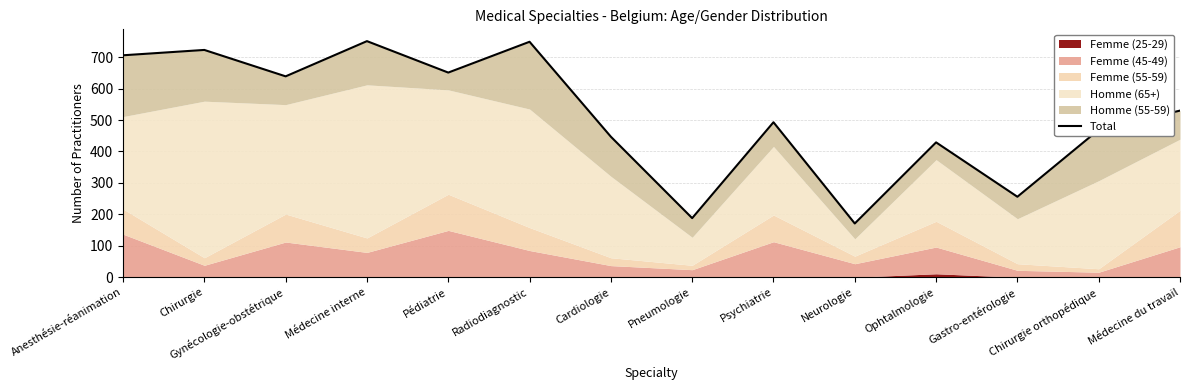

How many lines are shown in the chart?

1